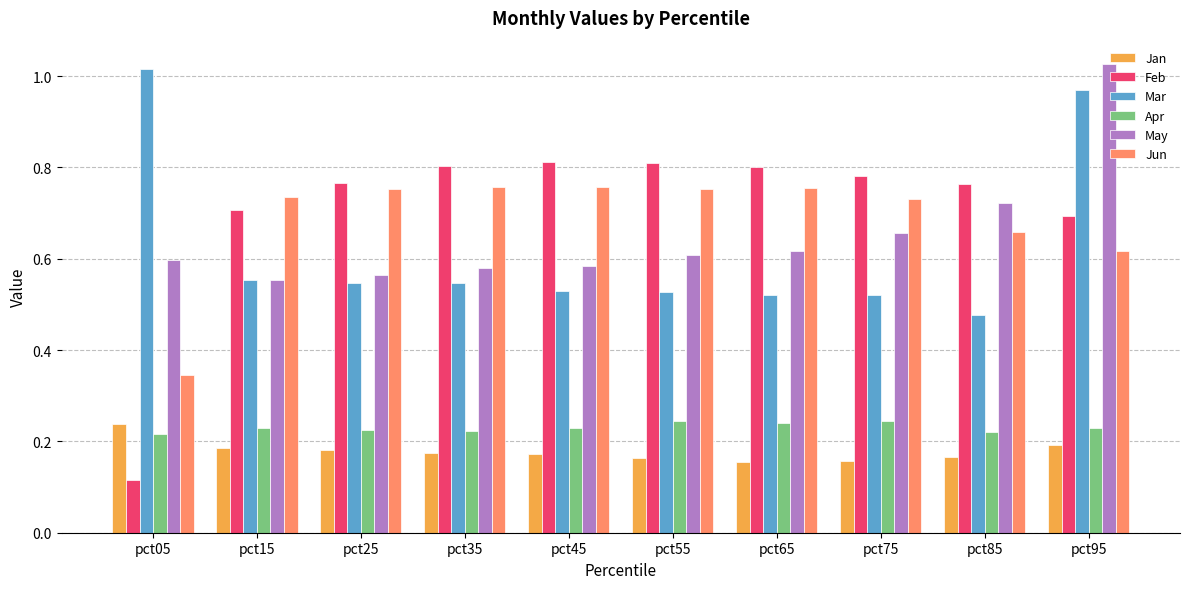

The value of Feb at pct95 is 0.7. True or false?

True